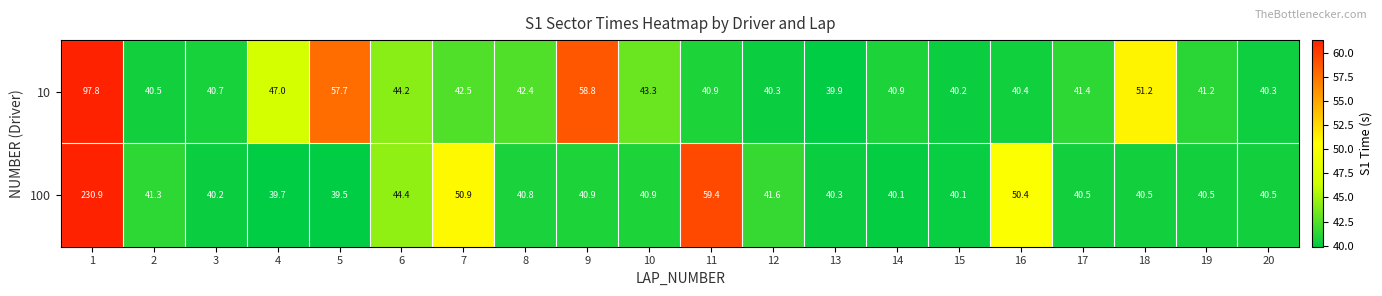

At which label is 100 closest to 135?

11